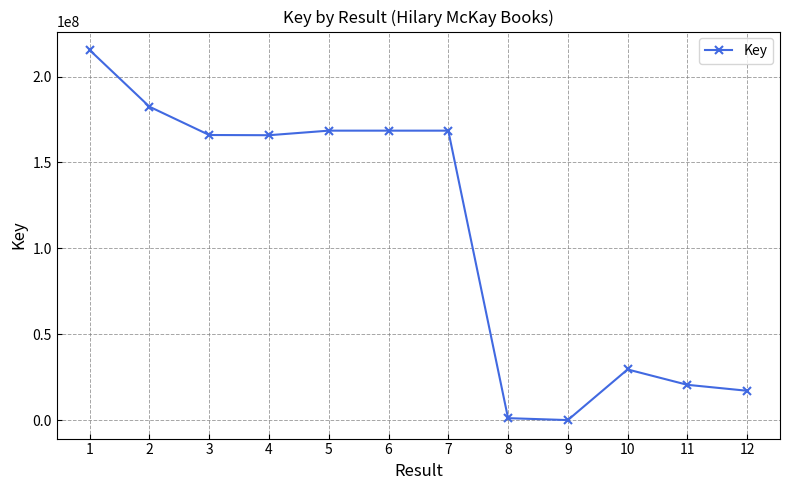

True or false: there are more than 0 points higher than both neighbors.

True